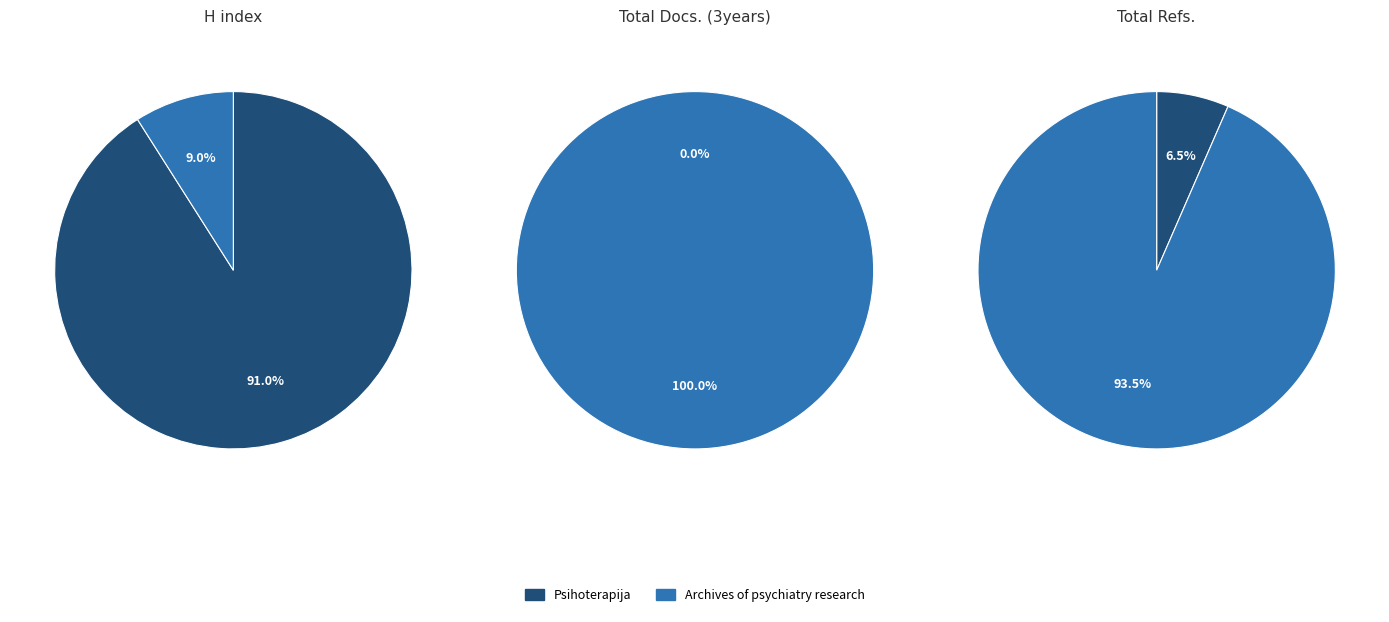

True or false: Psihoterapija accounts for 0% of the total.

True